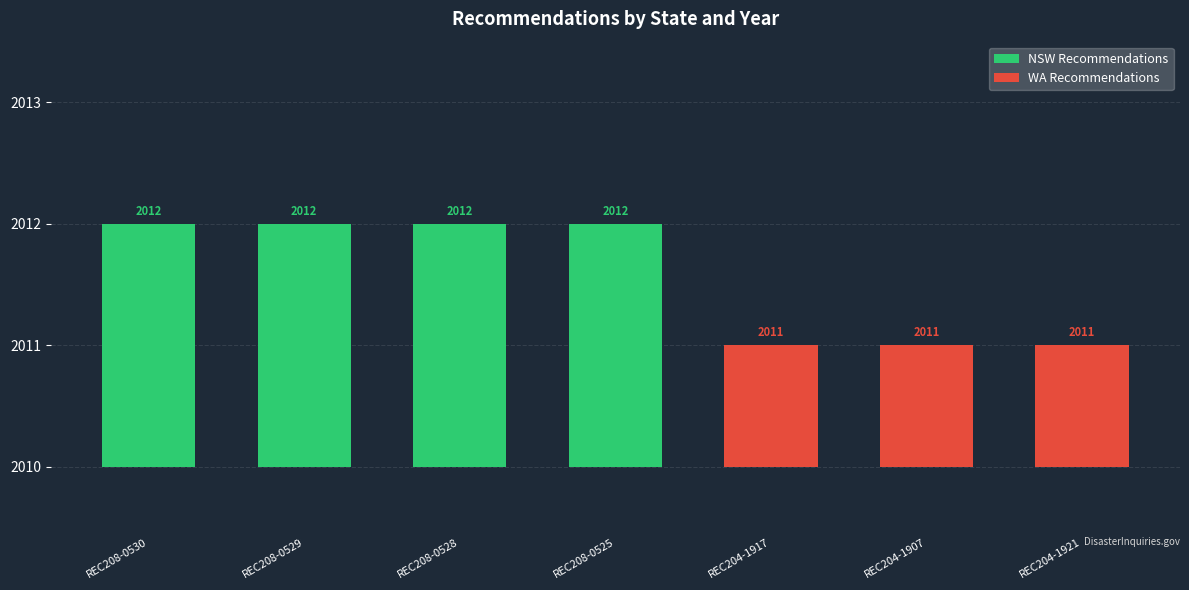

Reading right to left, extract all data points from this chart.

NSW Recommendations: REC204-1921=0	REC204-1907=0	REC204-1917=0	REC208-0525=2	REC208-0528=2	REC208-0529=2	REC208-0530=2
WA Recommendations: REC204-1921=1	REC204-1907=1	REC204-1917=1	REC208-0525=0	REC208-0528=0	REC208-0529=0	REC208-0530=0